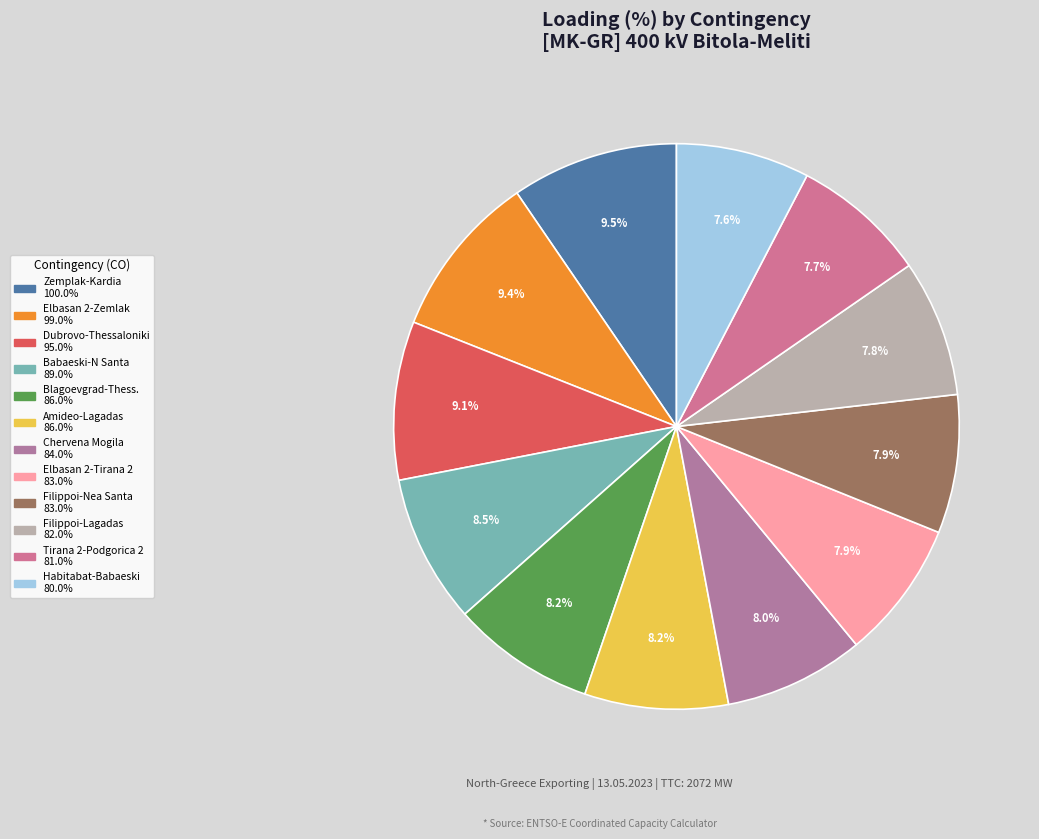

How many slices are in this pie chart?

12